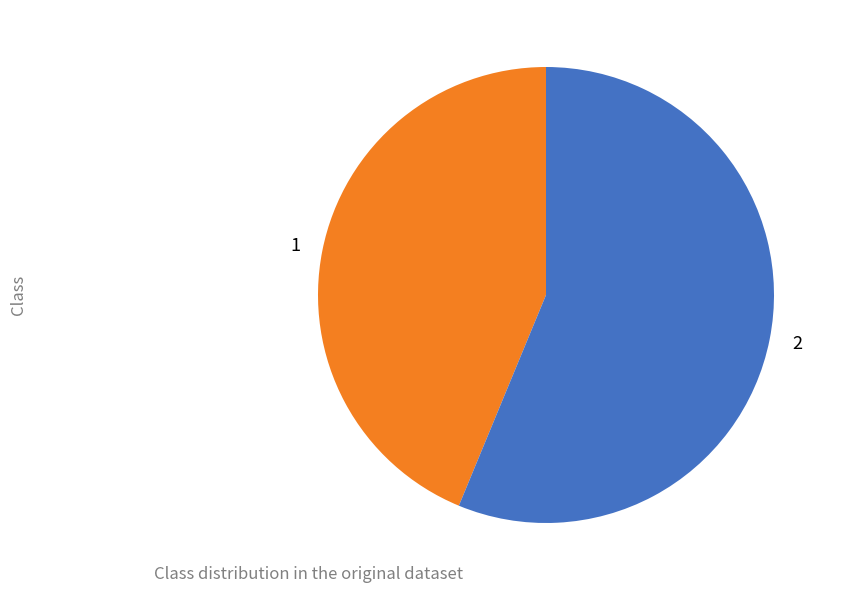

Is the sum of 2 and 1 greater than half?

Yes